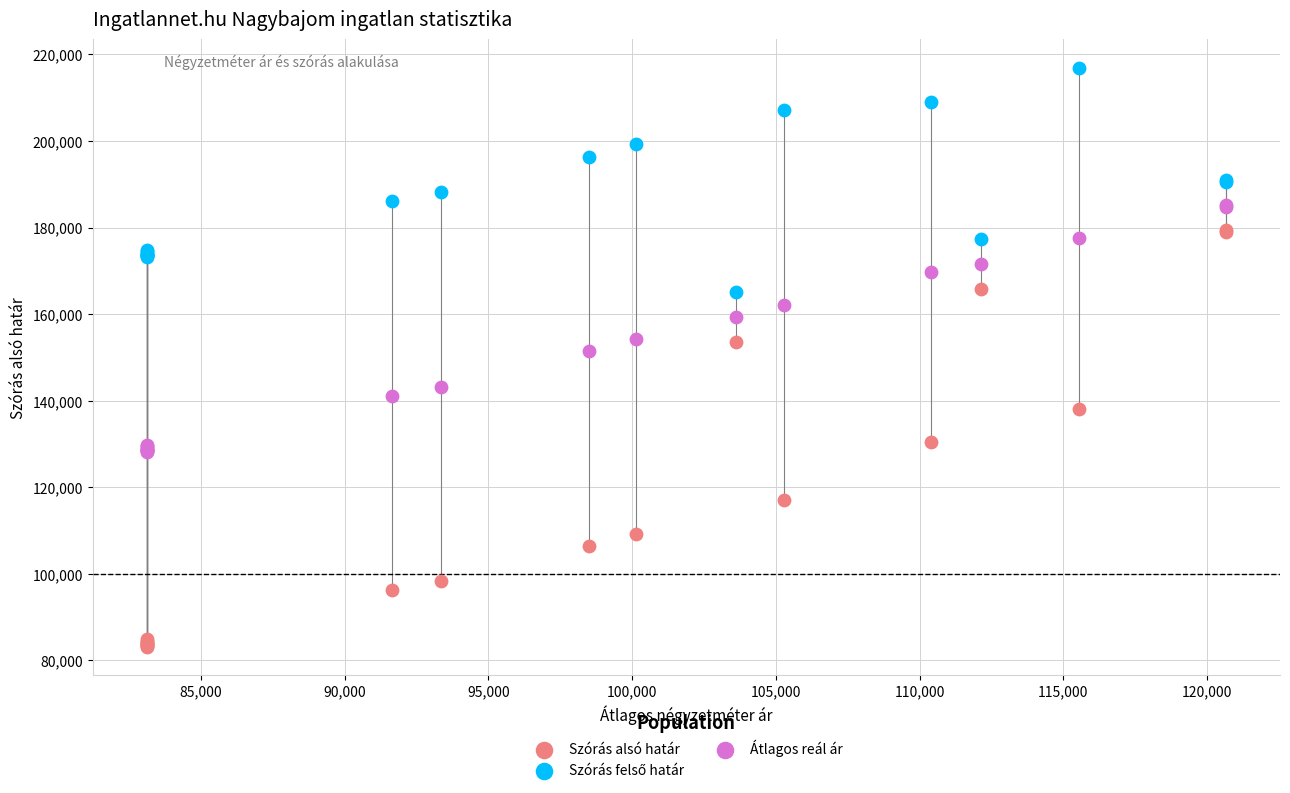

Which series has the widest spread of Y values?

Szórás alsó határ